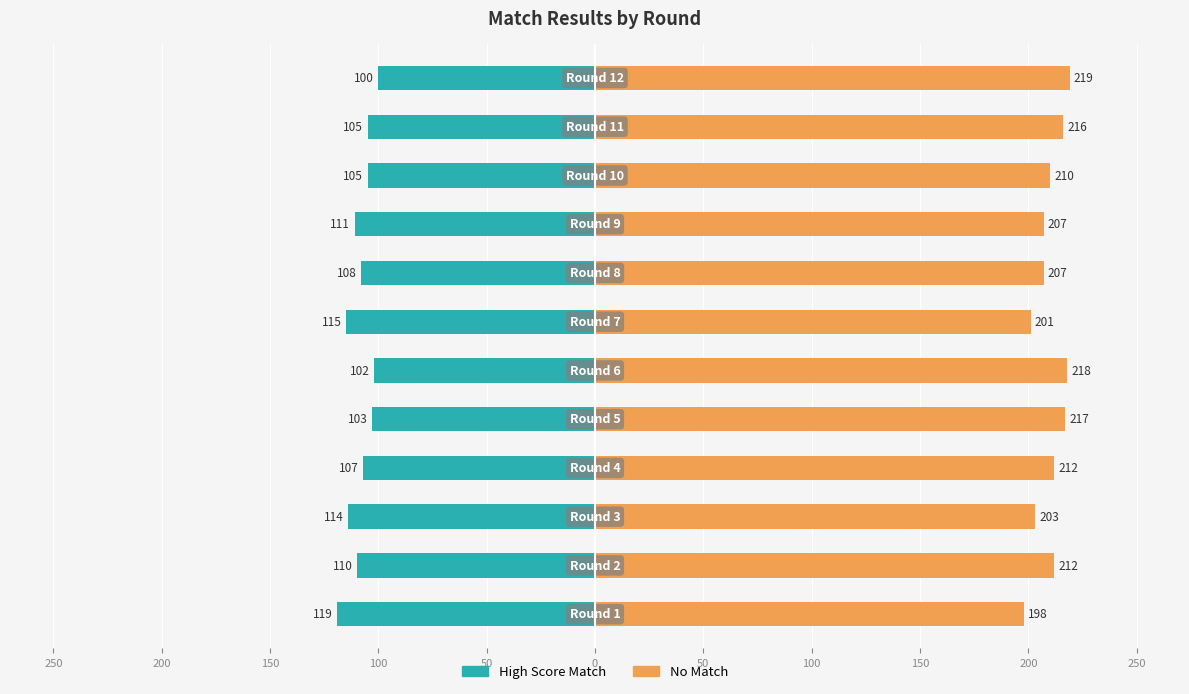

Which series changed the most between 200 and 100?

No Match